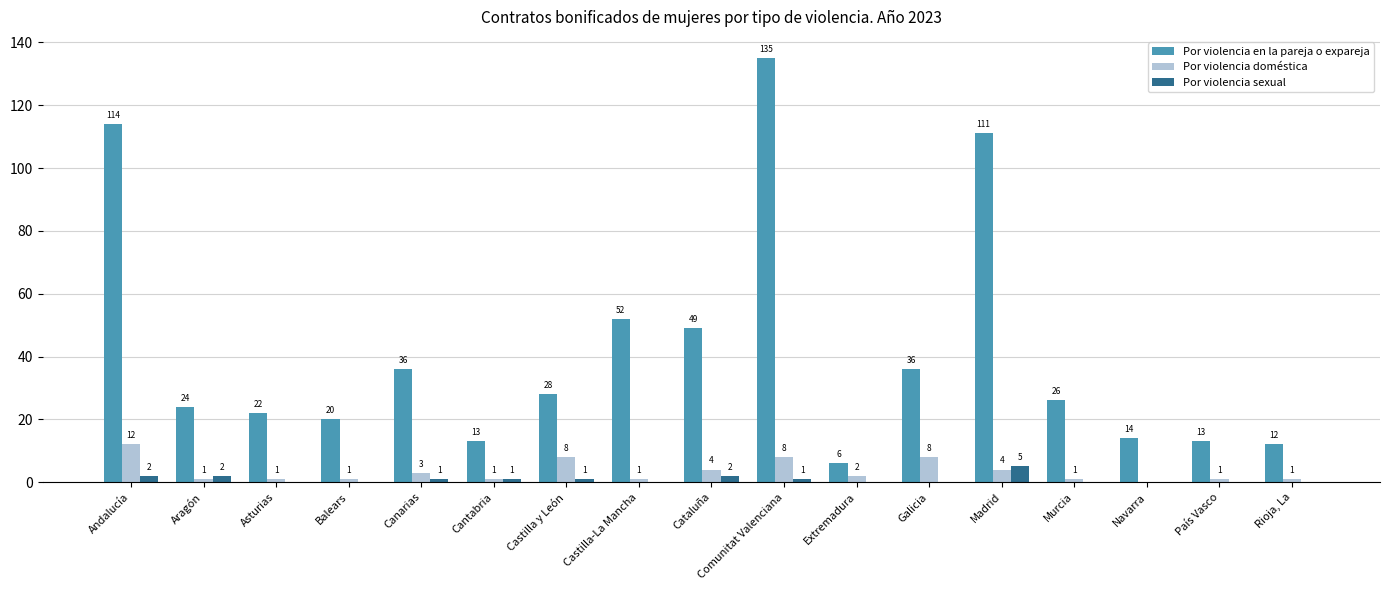

What is the total value across all series at Murcia?

27